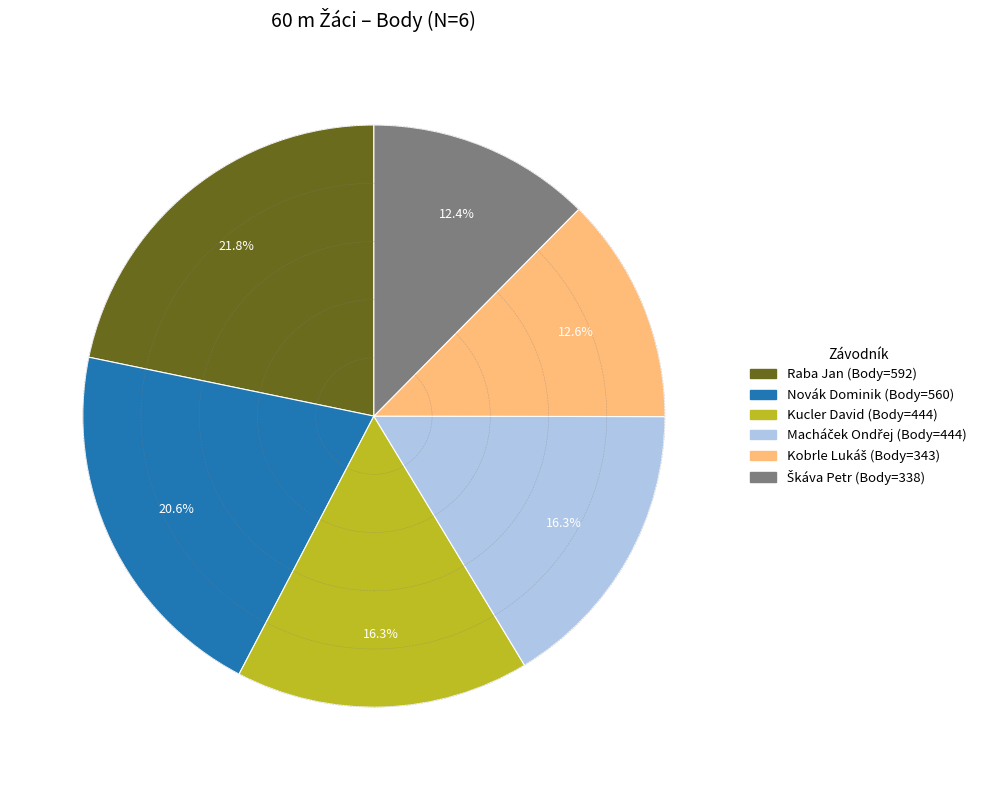

Between Novák Dominik and Raba Jan, which is larger?

Raba Jan